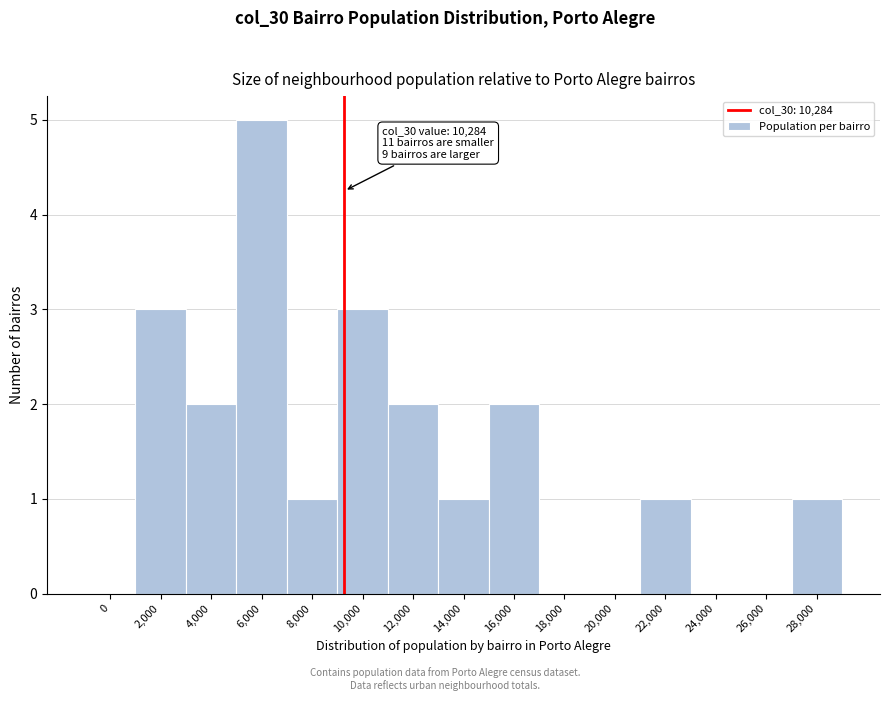

Reading right to left, extract all data points from this chart.

28,000=1	26,000=0	24,000=0	22,000=1	20,000=0	18,000=0	16,000=2	14,000=1	12,000=2	10,000=3	8,000=1	6,000=5	4,000=2	2,000=3	0=0